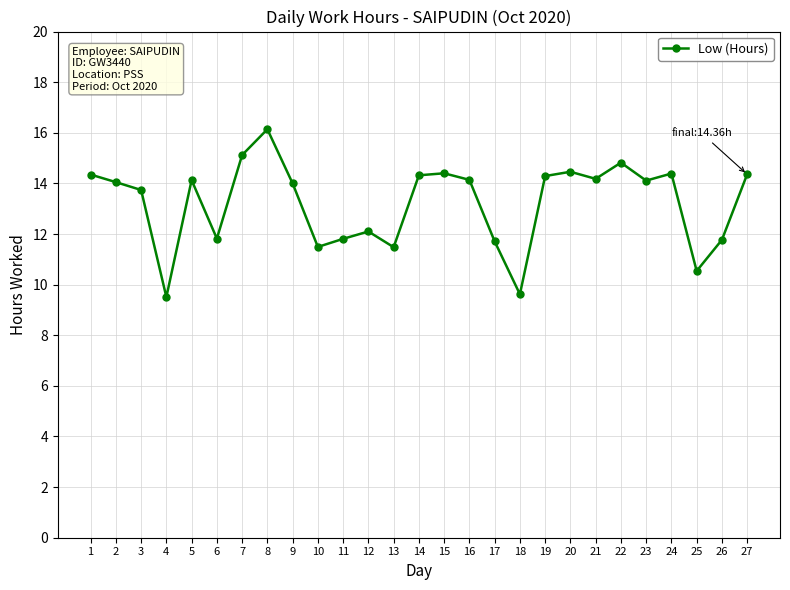

At which label does the data first exceed 14?

1